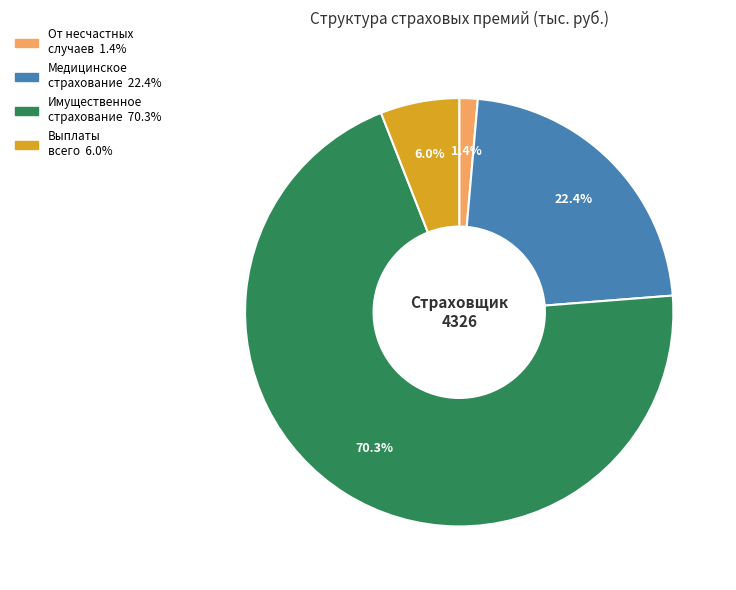

To the nearest percent, what is the average slice percentage?

25%